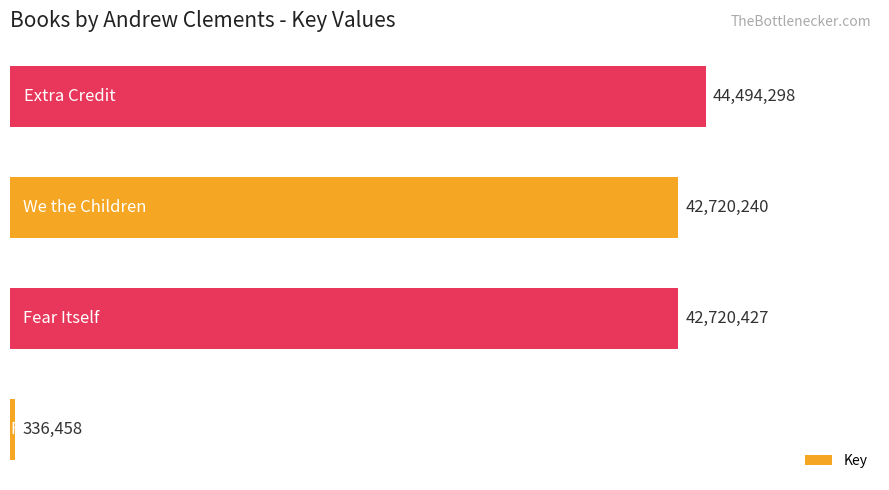

Reading bottom to top, list all the values displayed in this chart.

336458	42720427	42720240	44494298